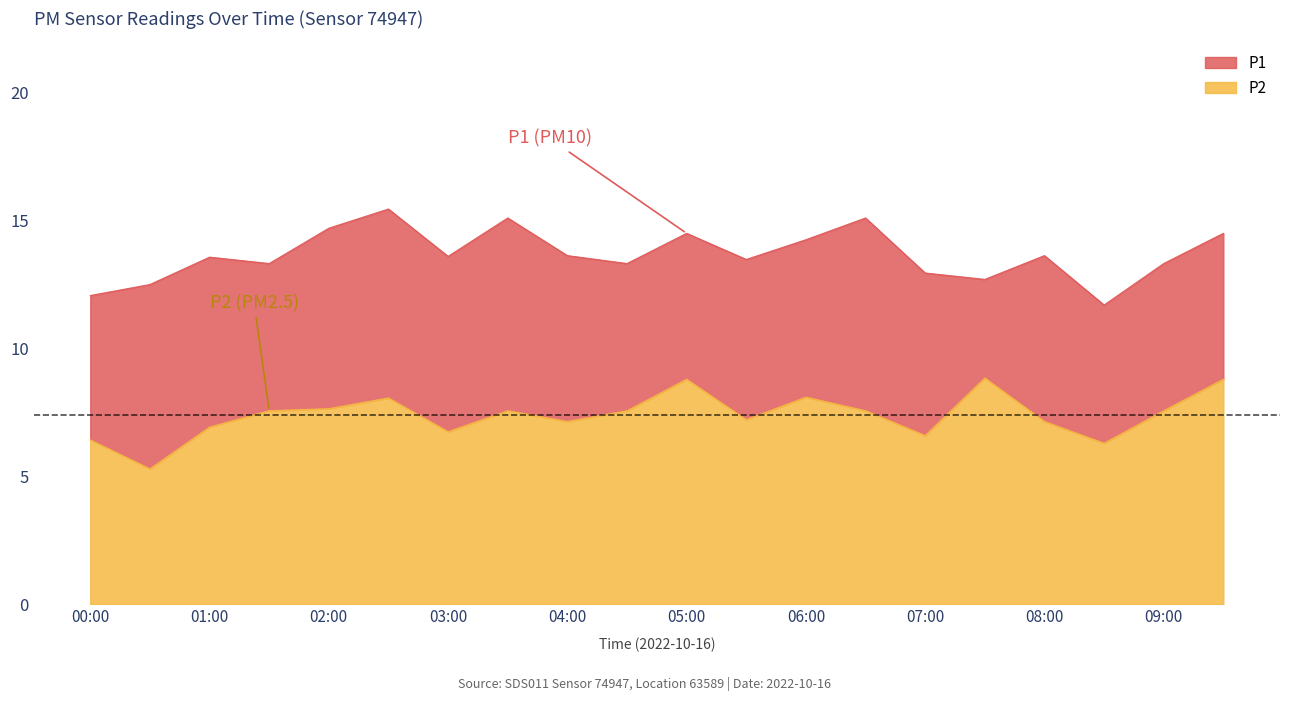

What is the total value across all series at 01:00?

13.6